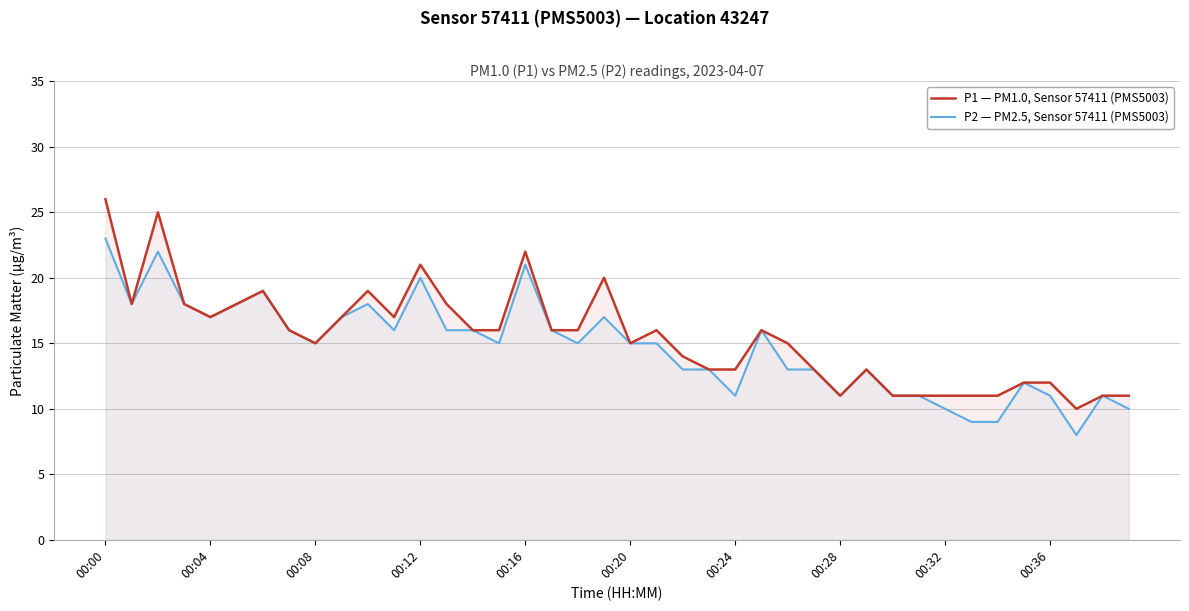

Rank the series by their maximum value, from lowest to highest.

P2 — PM2.5, Sensor 57411 (PMS5003), P1 — PM1.0, Sensor 57411 (PMS5003)